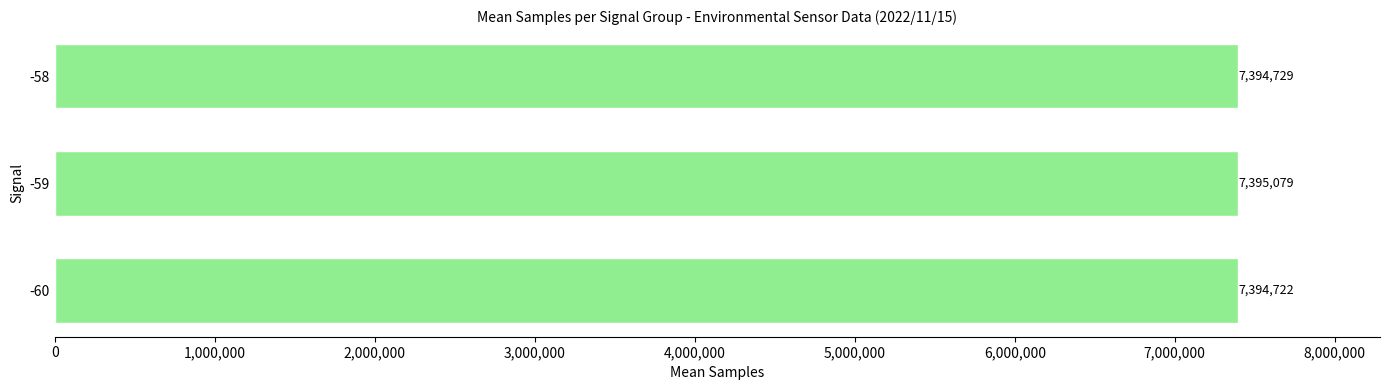

Read the value at -60.

7394721.8